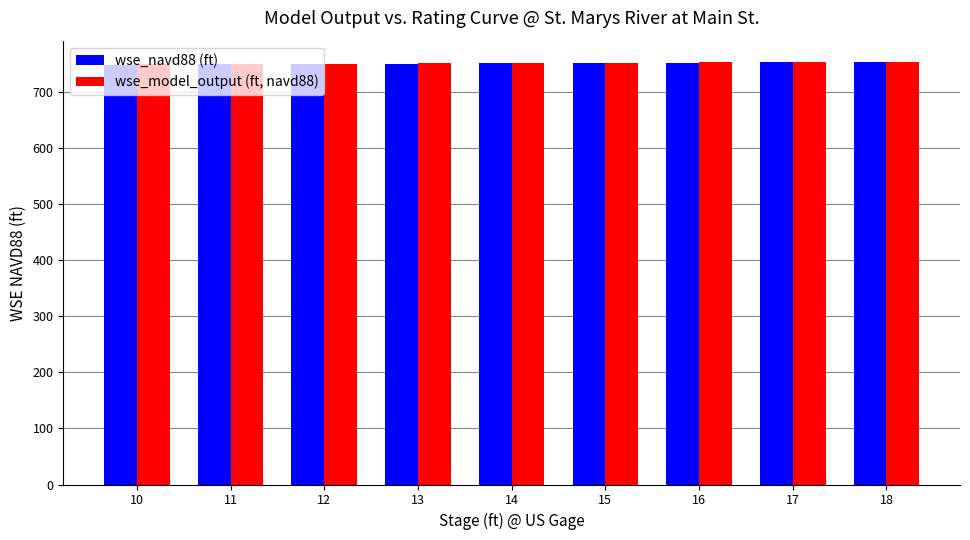

What are all the series names shown in the legend?

wse_navd88 (ft), wse_model_output (ft, navd88)